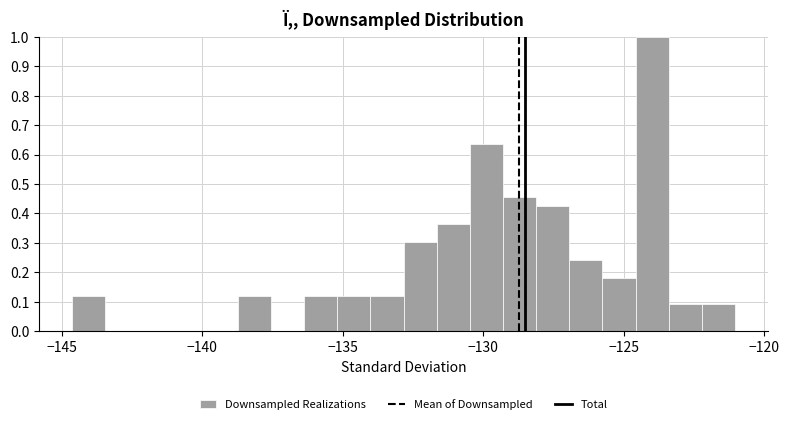

Read against the x-axis, roughly where is the centre of the tallest bar?

-124.0